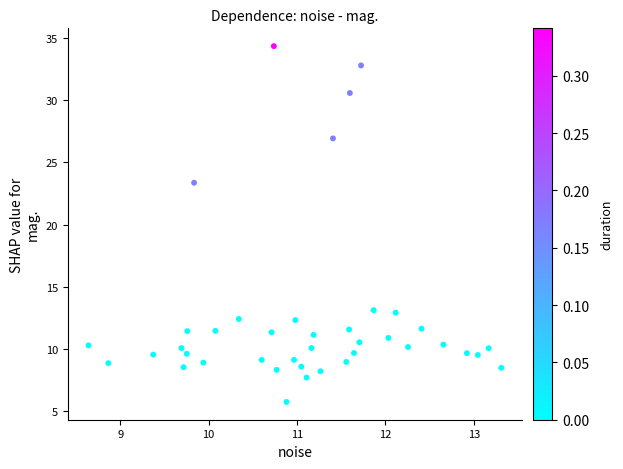

What Y value in the scatter plot is closest to 20?

23.4